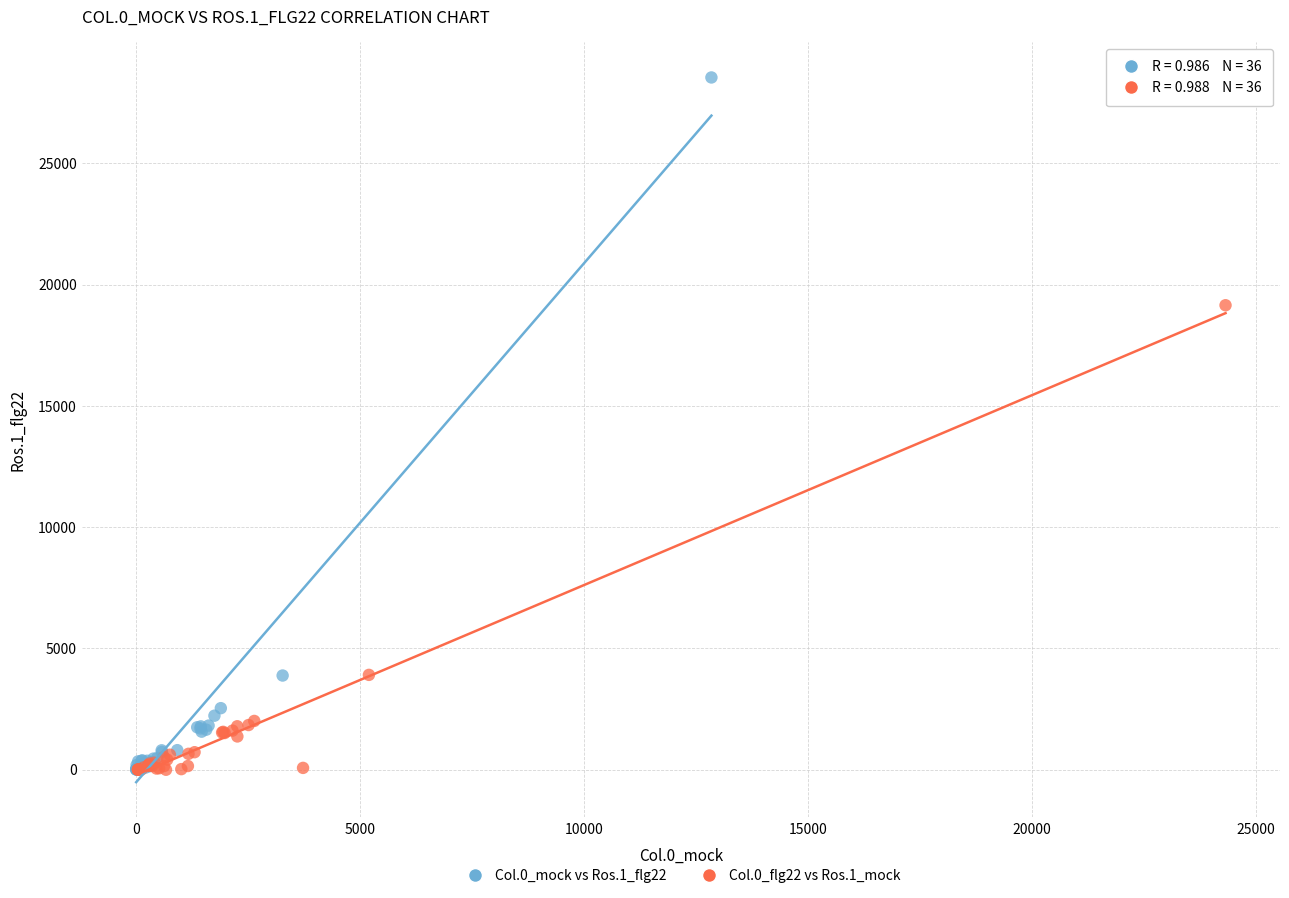

Which series has the largest Y range (max minus min)?

Col.0_mock vs Ros.1_flg22